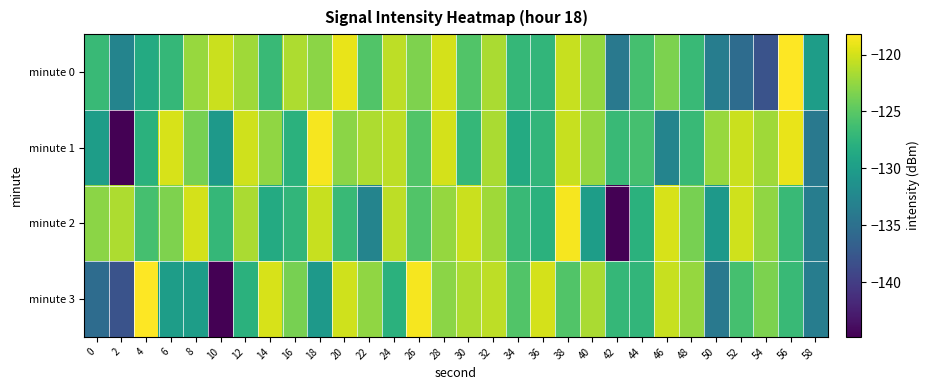

List the series in order of their peak value, lowest first.

minute 1, minute 2, minute 0, minute 3